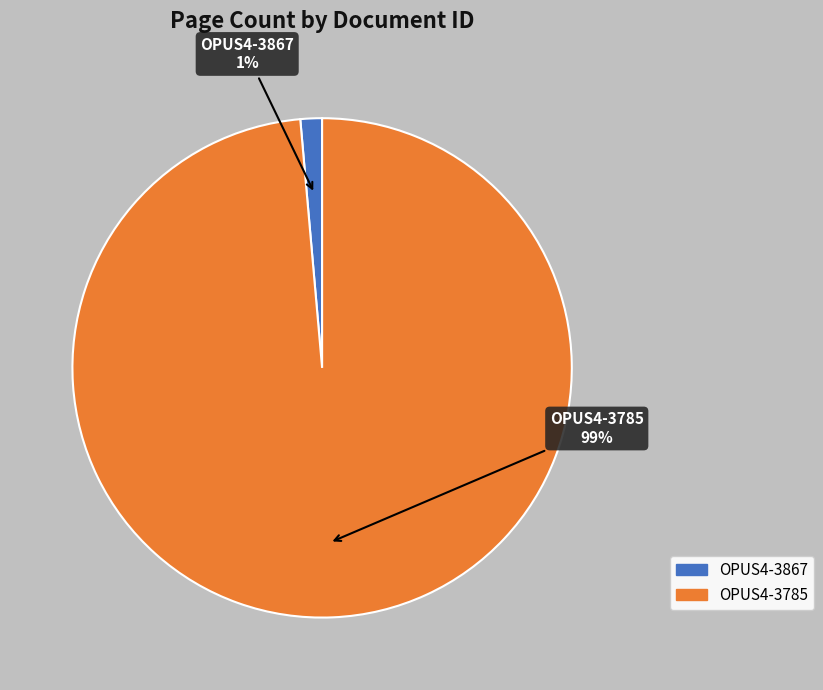

Combined, do OPUS4-3867 and OPUS4-3785 account for over 50%?

Yes